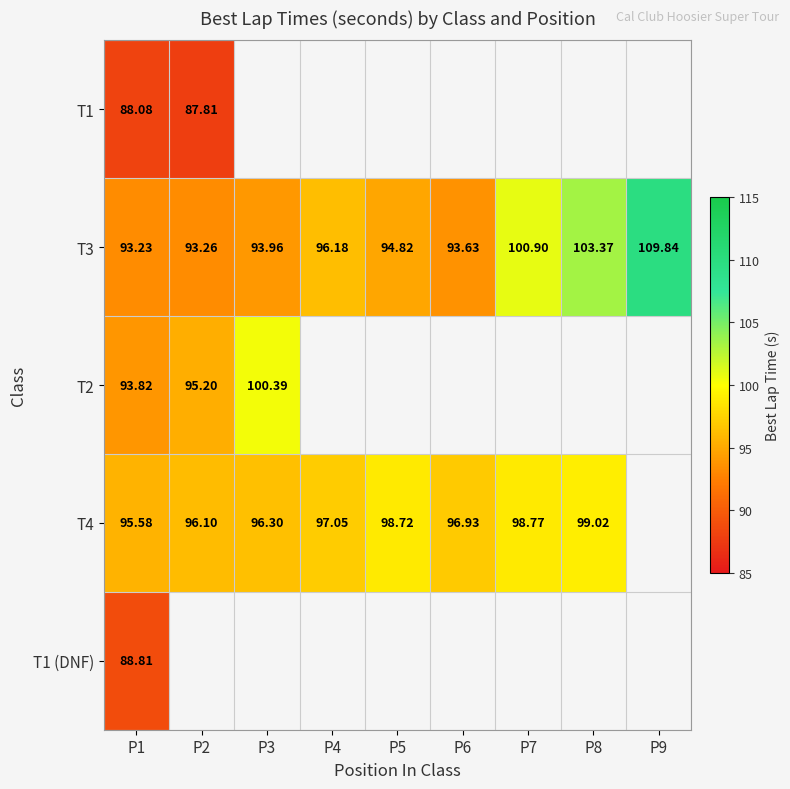

What is the maximum value for T3?

109.8